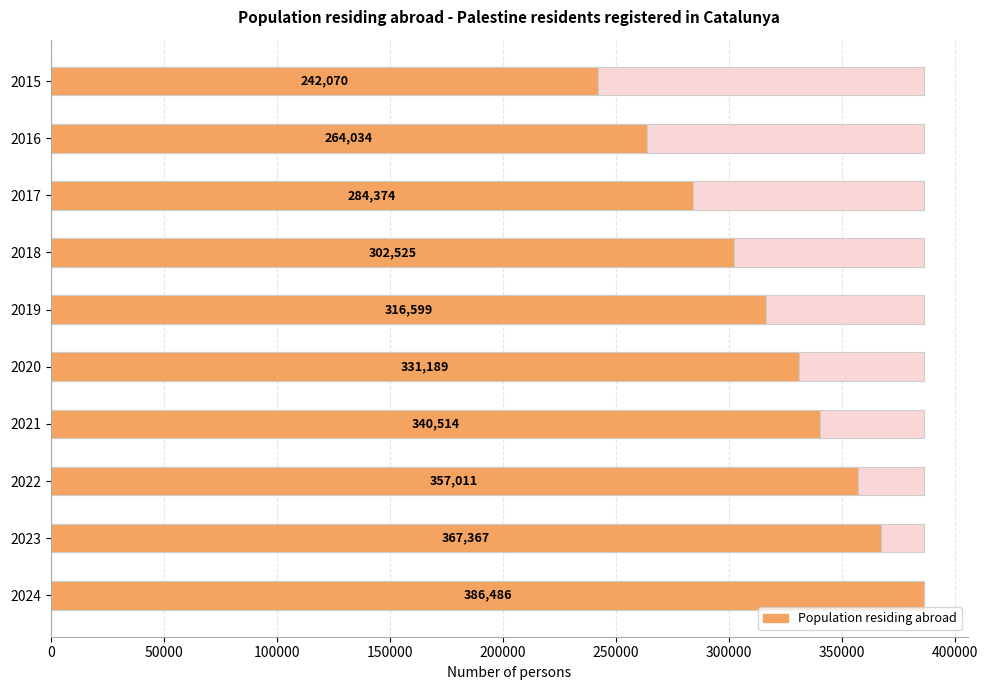

What is the sum of all values?

3192169